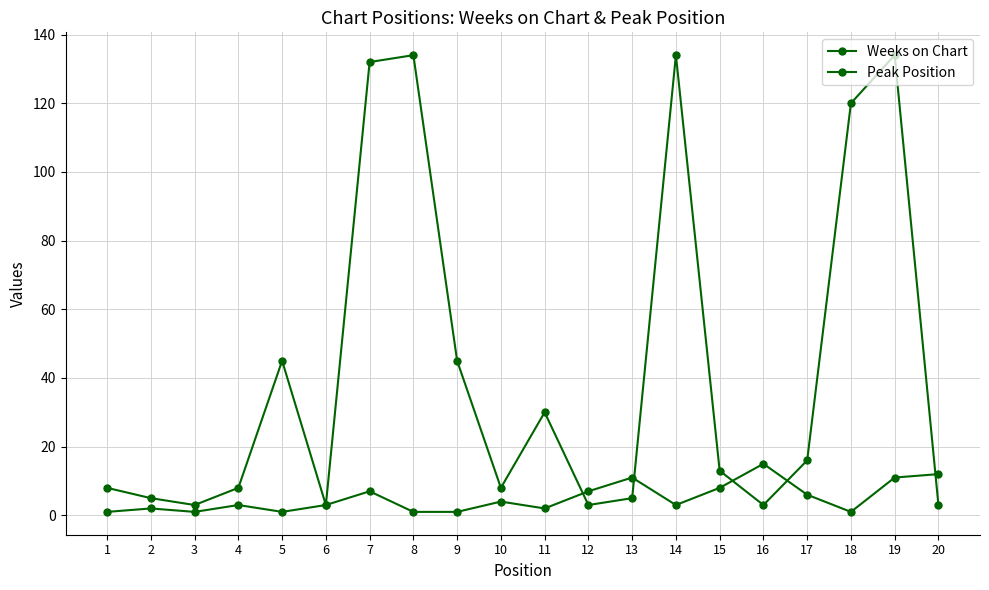

How many lines are shown in the chart?

2